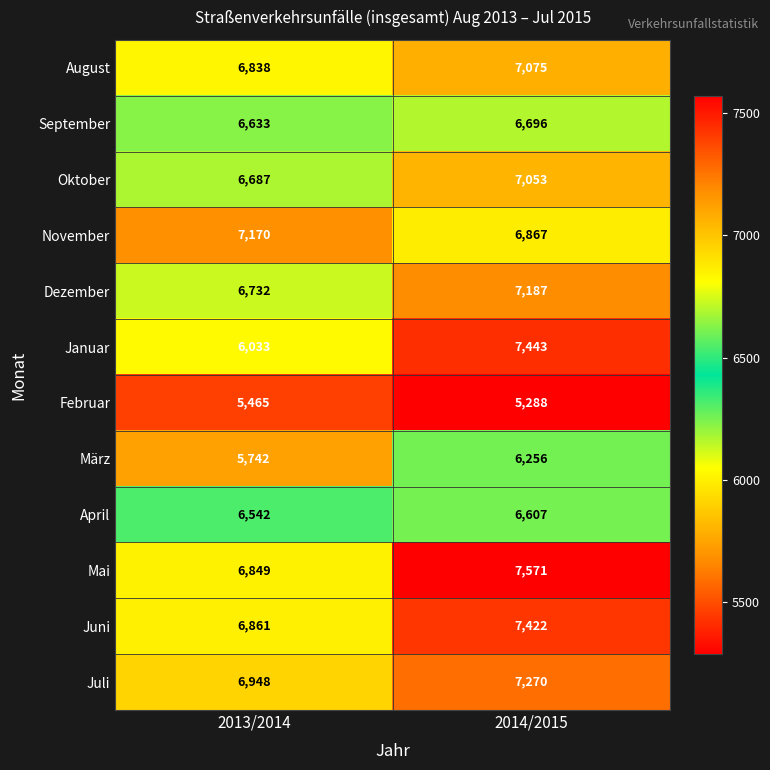

Is it true that Dezember equals 9493 at 2013/2014?

False